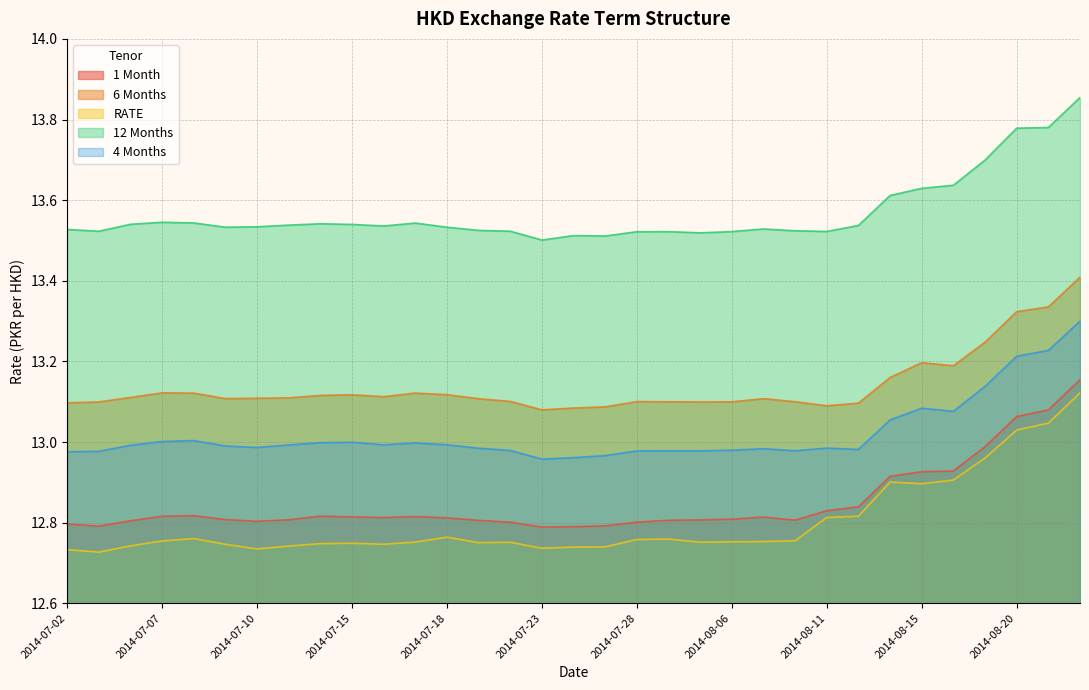

The 4 Months series shows 13.0 at 2014-07-07. True or false?

True